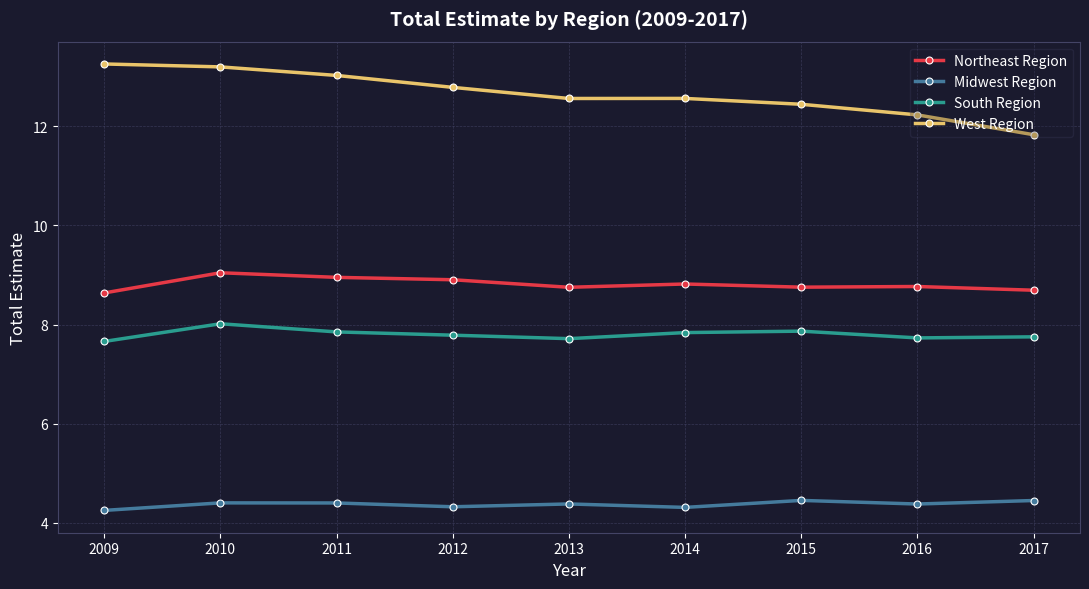

The Northeast Region series shows 5.4 at 2011. True or false?

False